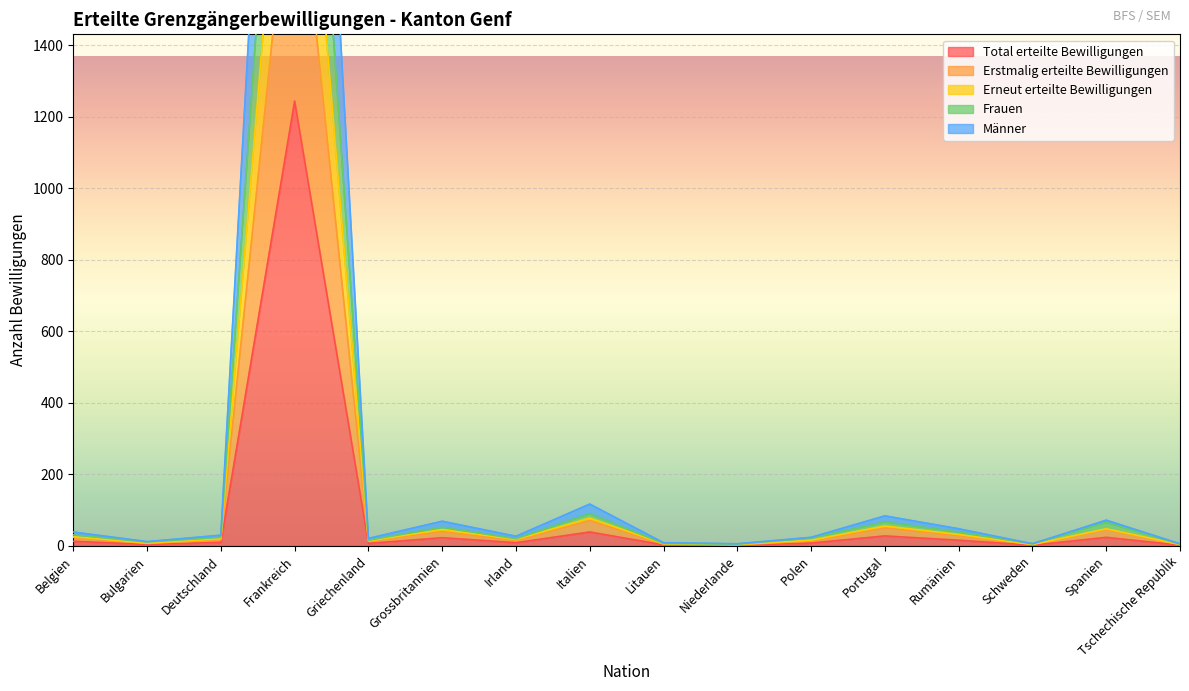

What are all the series names shown in the legend?

Total erteilte Bewilligungen, Erstmalig erteilte Bewilligungen, Erneut erteilte Bewilligungen, Frauen, Männer